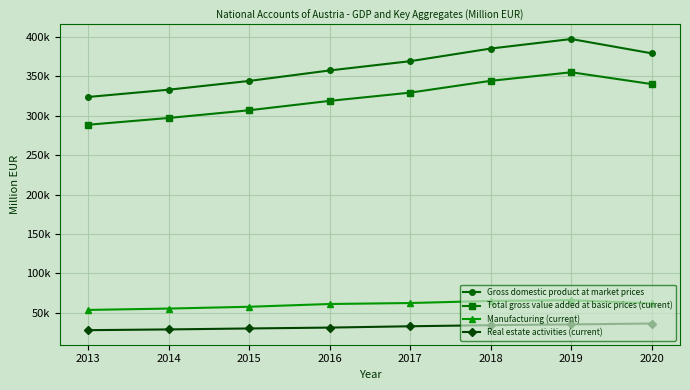

The value of Total gross value added at basic prices (current) at 2017 is 329416.8. True or false?

True